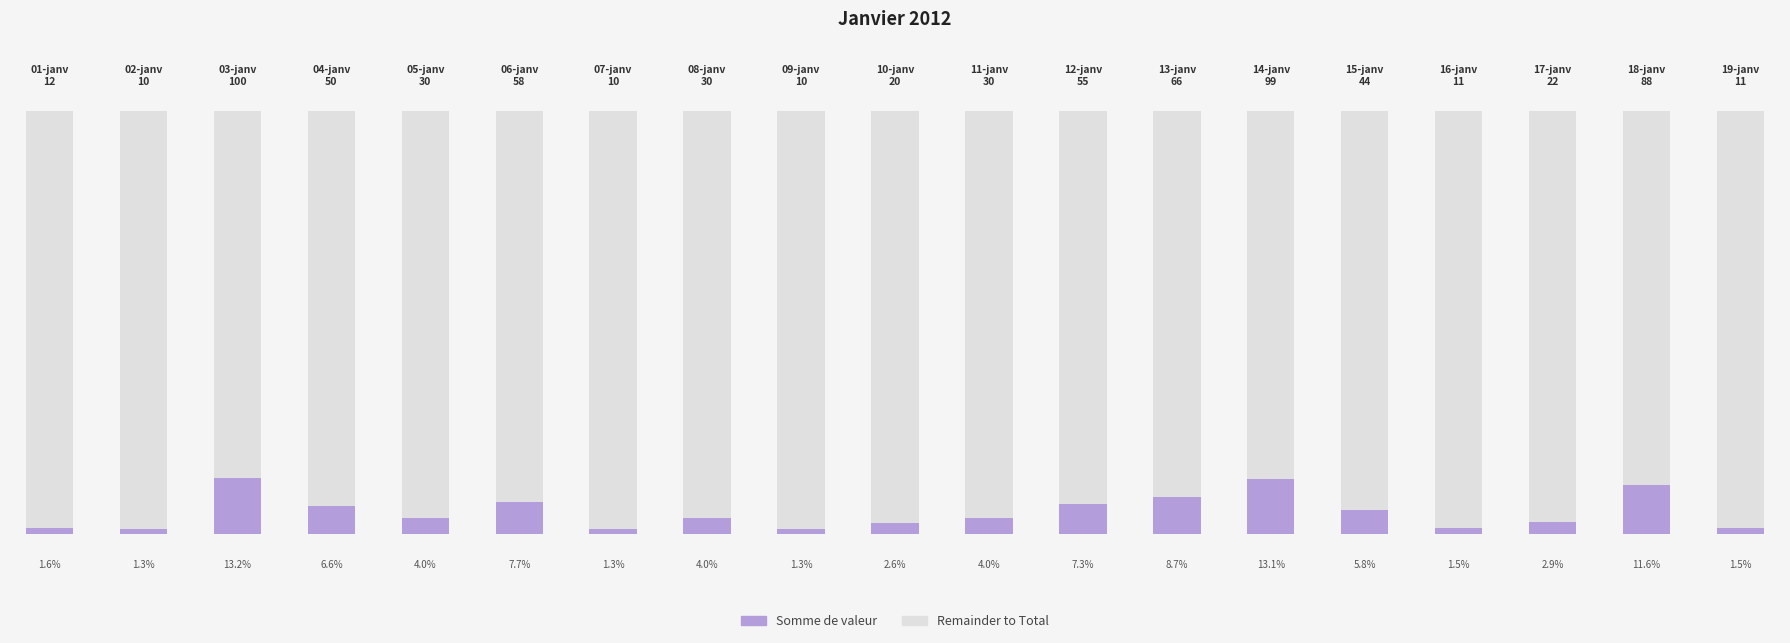

What is the label of the 10th bar from the left?

10-janv